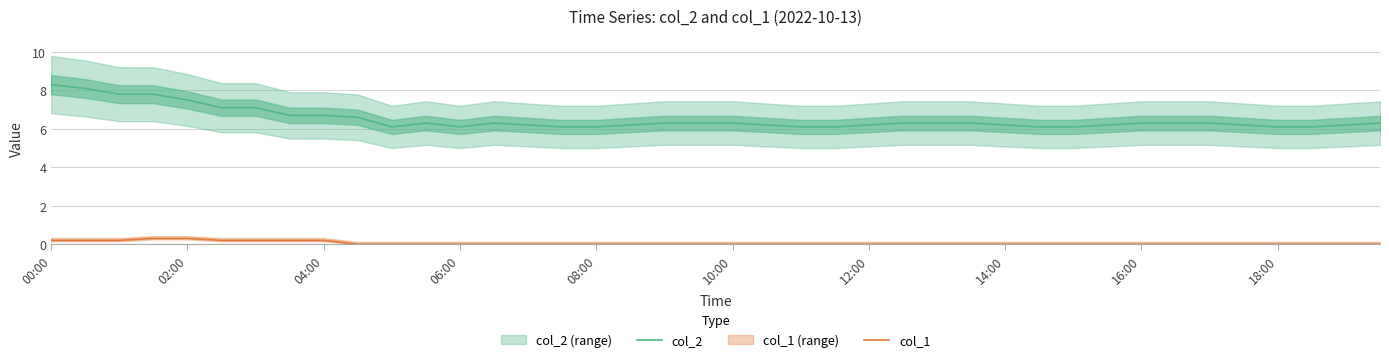

At how many categories does at least one series exceed 4?

40